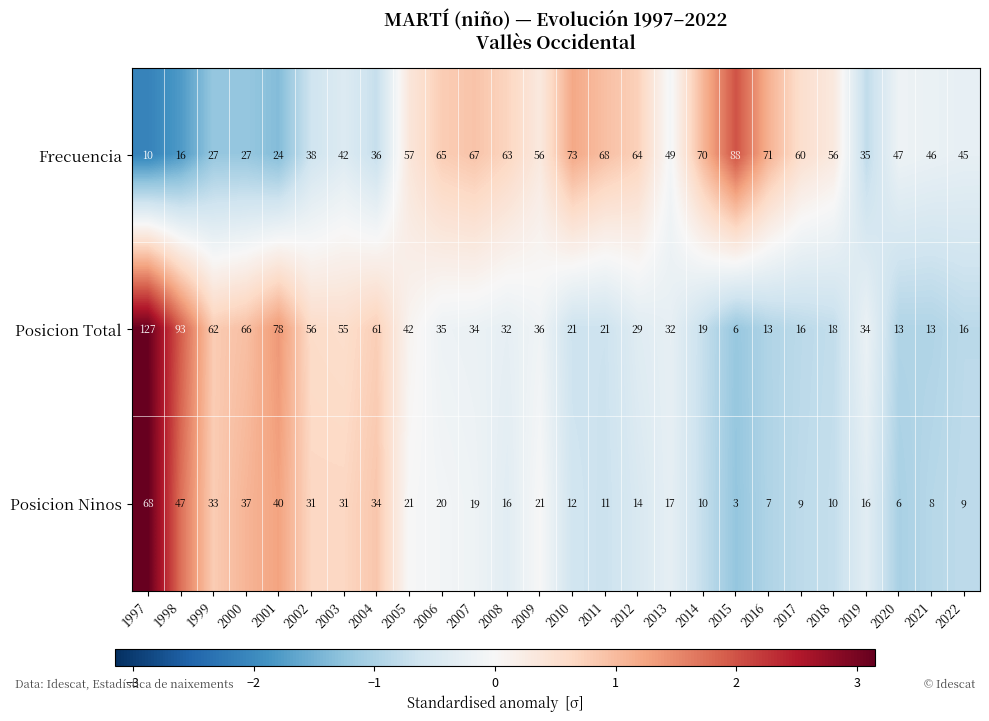

The value of Posicion Ninos at 2006 is 20. True or false?

True